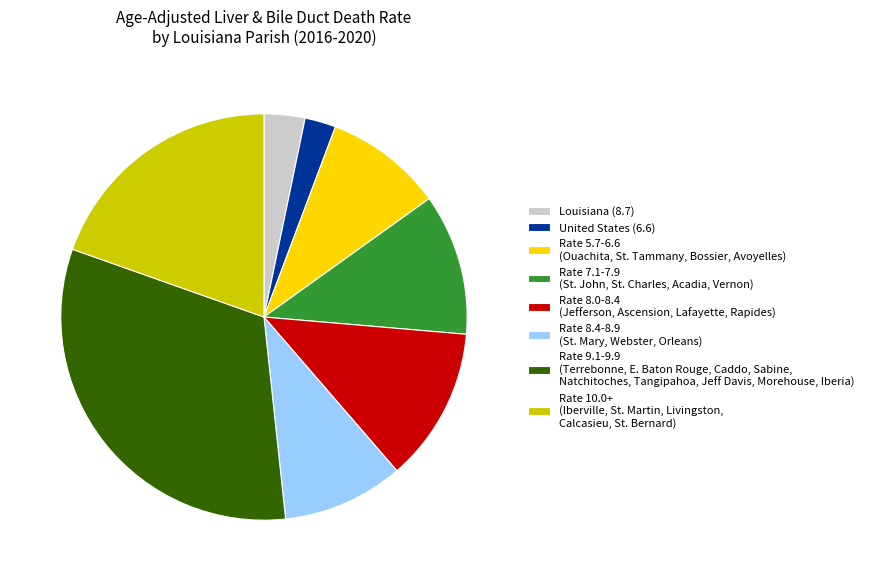

Which has a higher value, Rate 10.0+ (Iberville, St. Martin, Livingston, Calcasieu, St. Bernard) or Rate 8.0-8.4 (Jefferson, Ascension, Lafayette, Rapides)?

Rate 10.0+ (Iberville, St. Martin, Livingston, Calcasieu, St. Bernard)